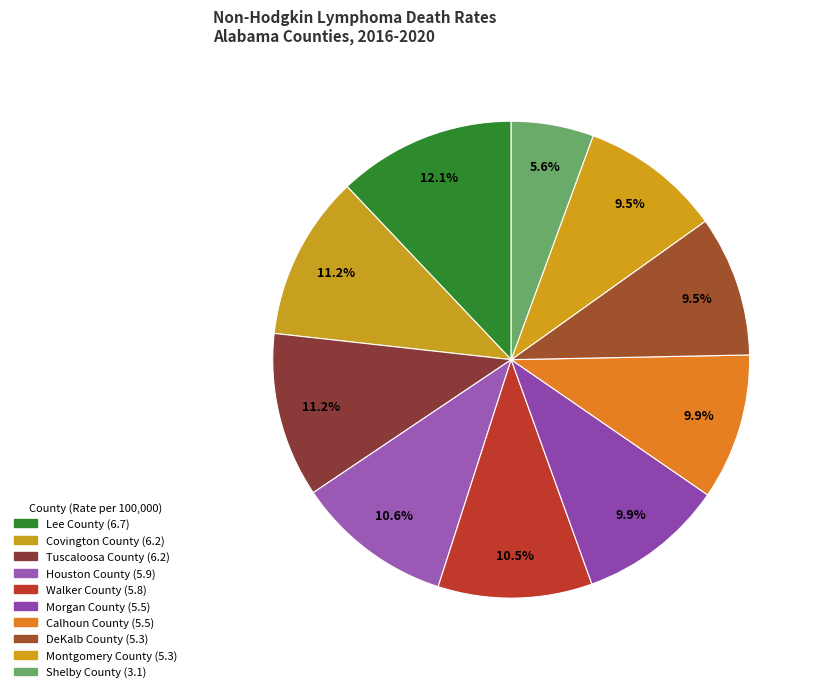

Which slice is the smallest?

Shelby County